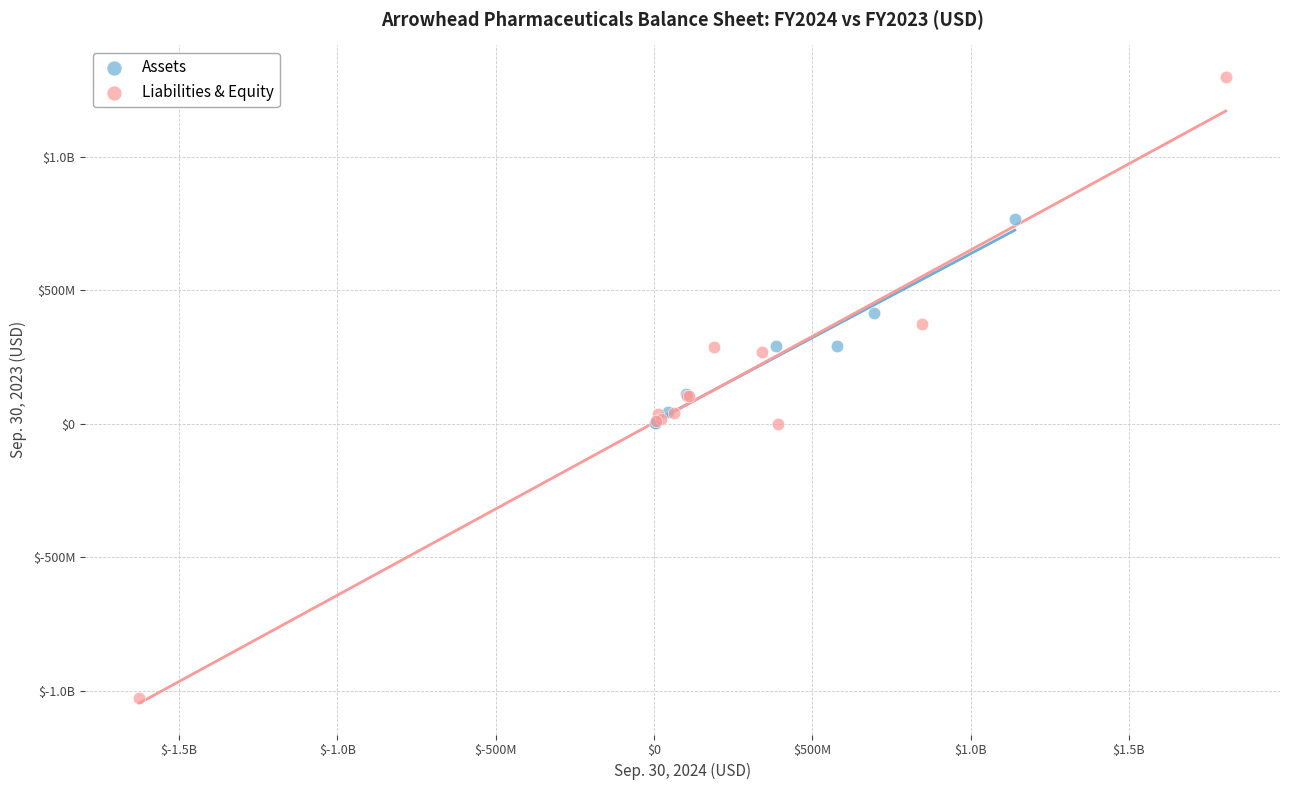

What are all the series names shown in the legend?

Assets, Liabilities & Equity